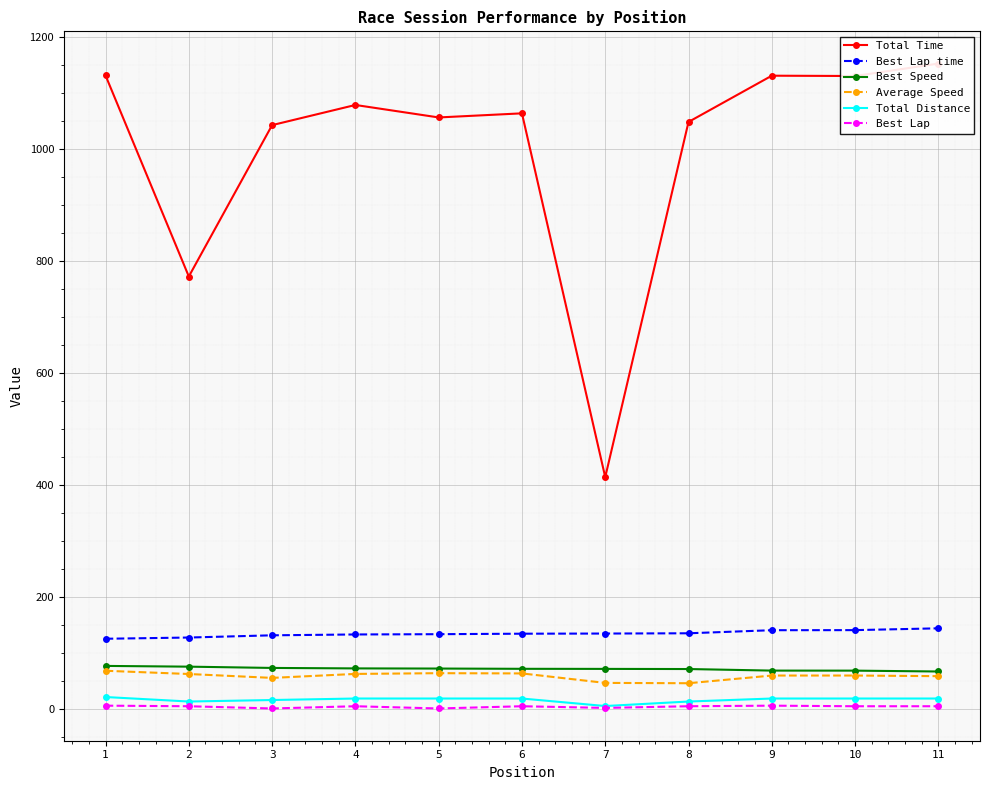

How many data points does each series have?

11